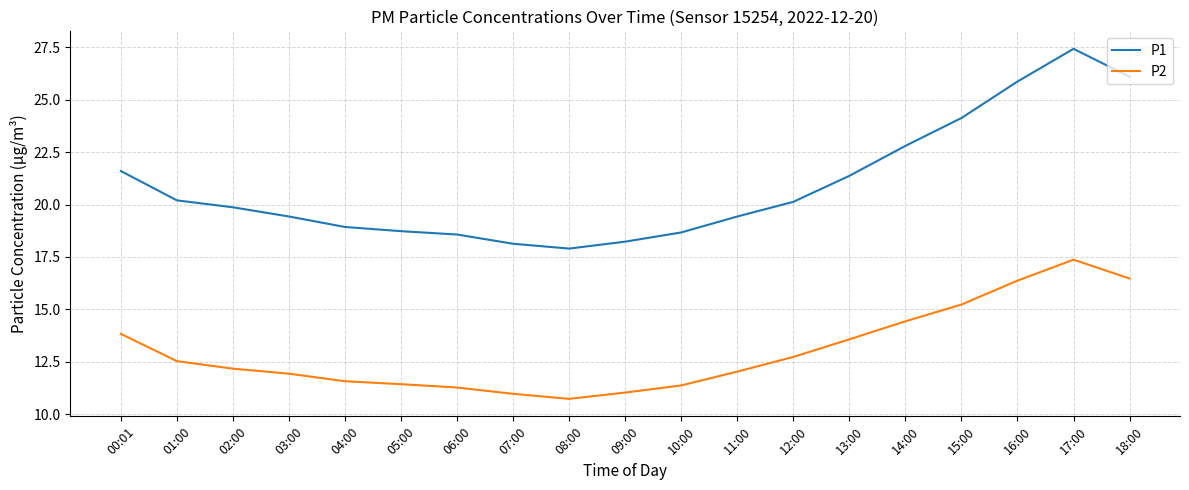

List the series in order of their peak value, lowest first.

P2, P1